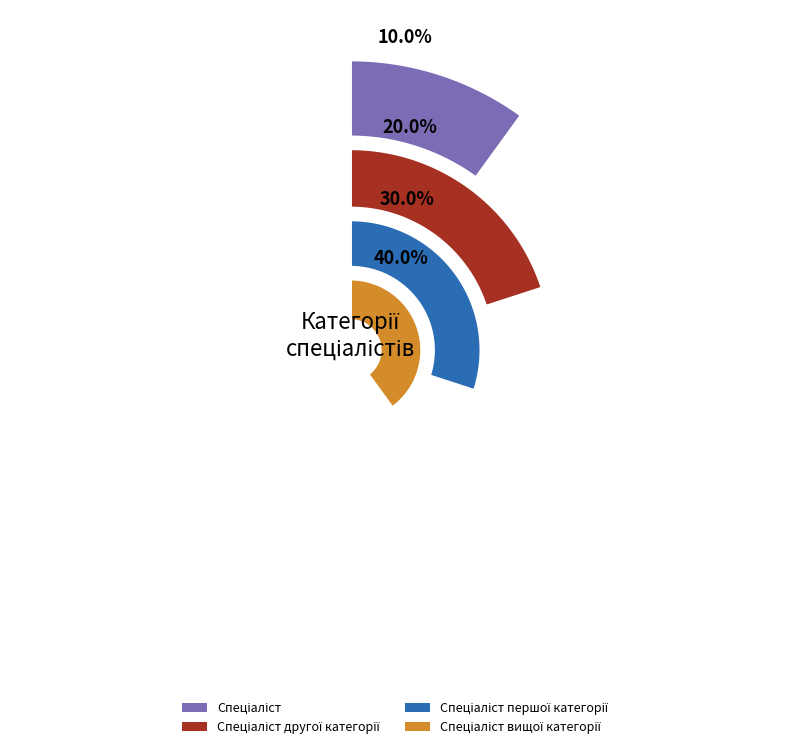

Rank the categories by value from lowest to highest.

Спеціаліст, Спеціаліст другої категорії, Спеціаліст першої категорії, Спеціаліст вищої категорії